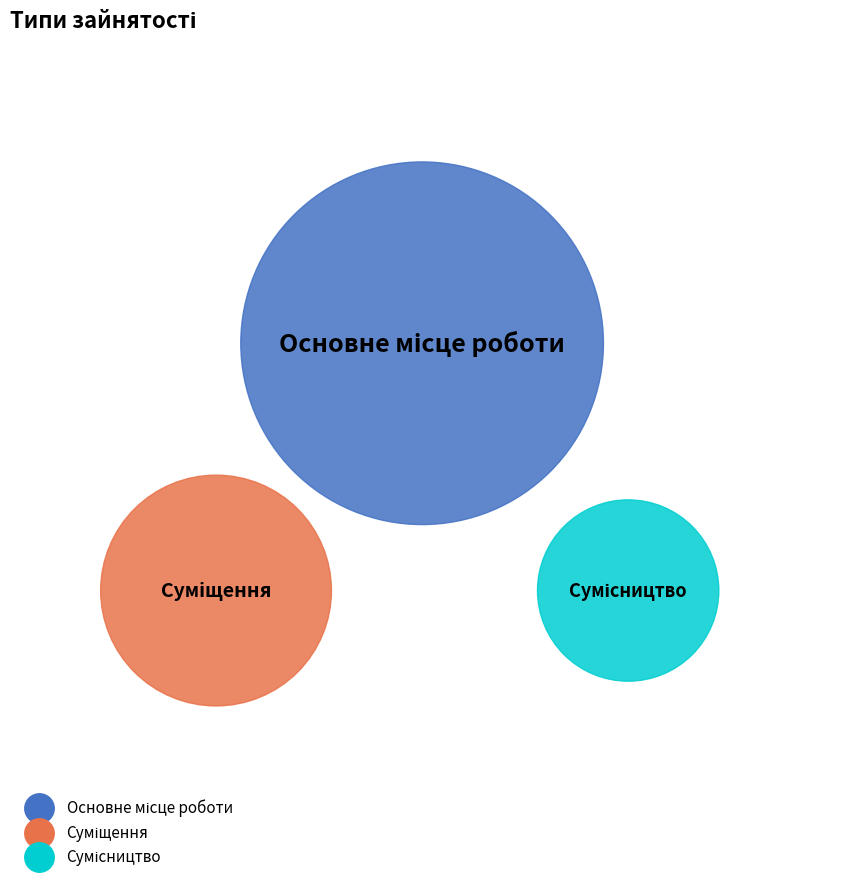

Is it true that Сумісництво is 40% of the pie?

False